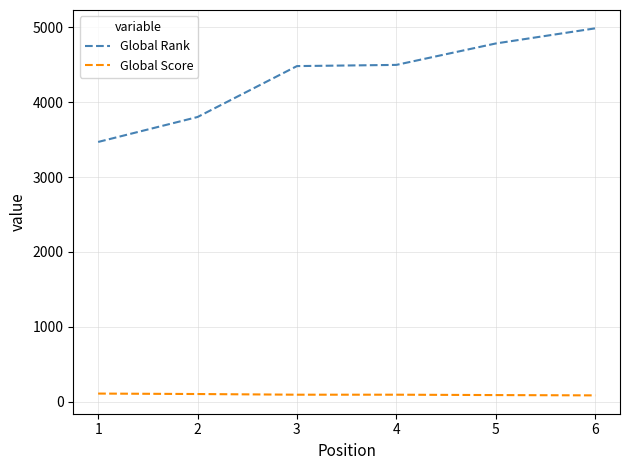

What is the maximum value shown in the chart?

4985